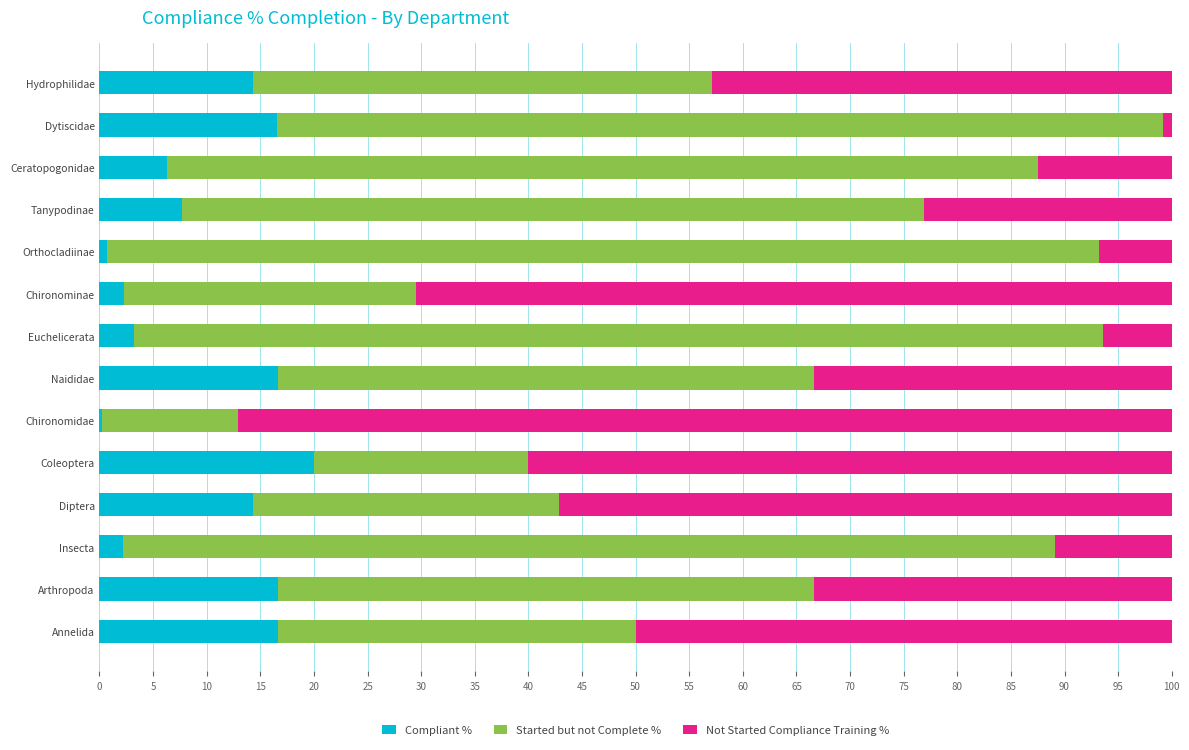

What is the highest value of the Compliant % series?

20.0